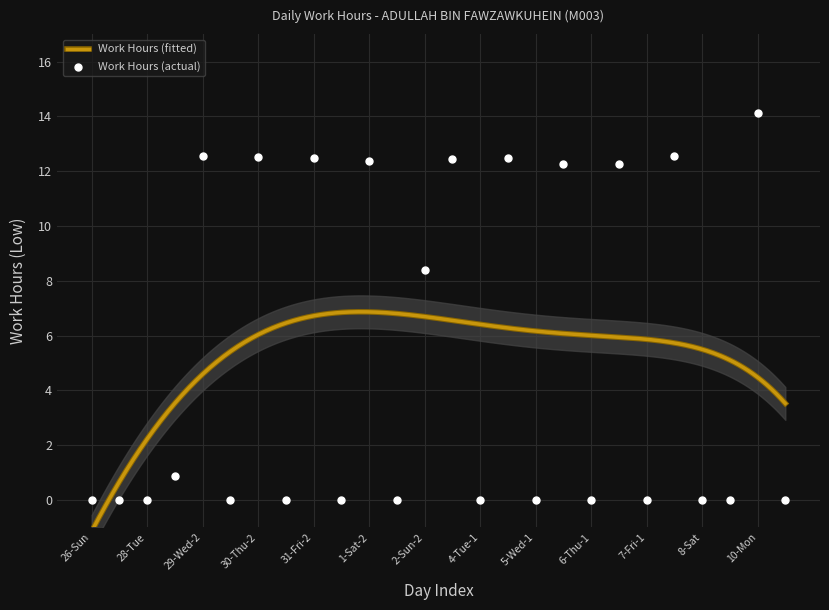

Which has a higher value, 26-Sun or 28-Tue?

26-Sun